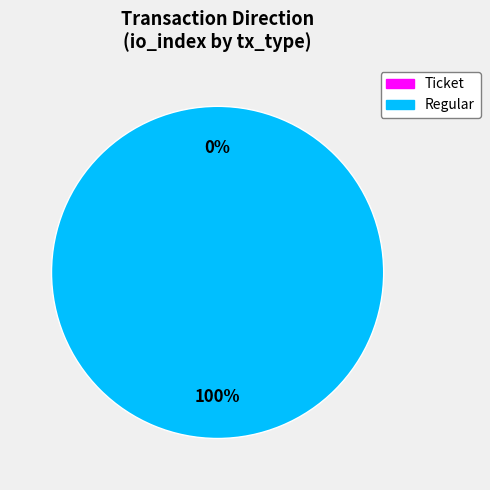

How many slices are in this pie chart?

2